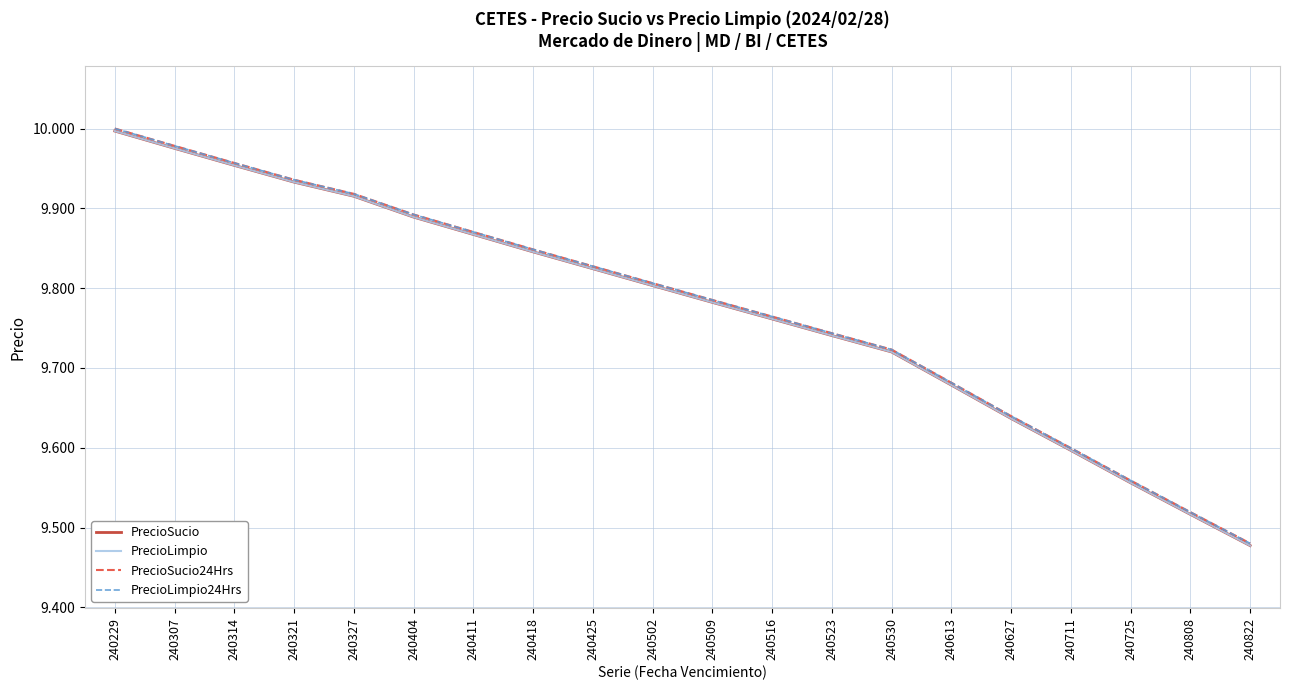

Which category has the highest value in the PrecioLimpio series?

240229